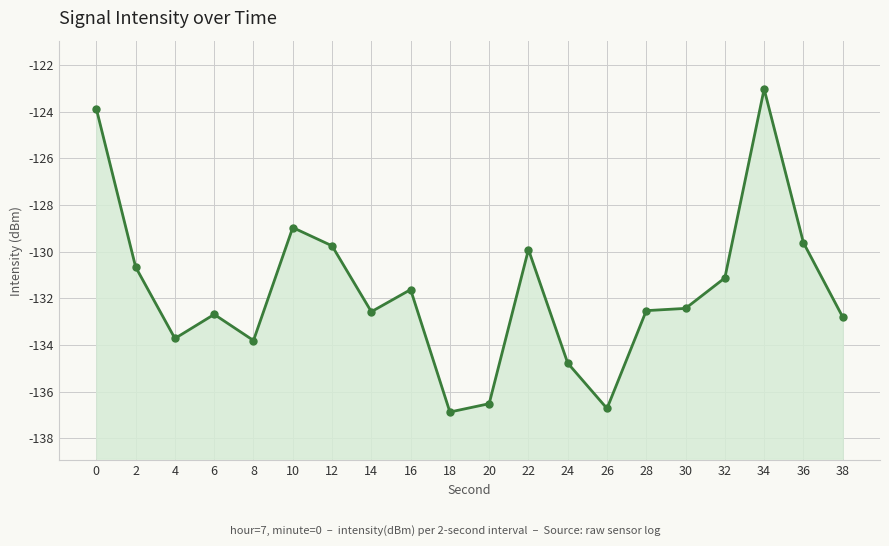

Reading right to left, transcribe all the data shown in this chart.

38=-132.8	36=-129.6	34=-123.0	32=-131.1	30=-132.4	28=-132.5	26=-136.7	24=-134.8	22=-129.9	20=-136.5	18=-136.9	16=-131.6	14=-132.6	12=-129.7	10=-129.0	8=-133.8	6=-132.7	4=-133.7	2=-130.7	0=-123.9